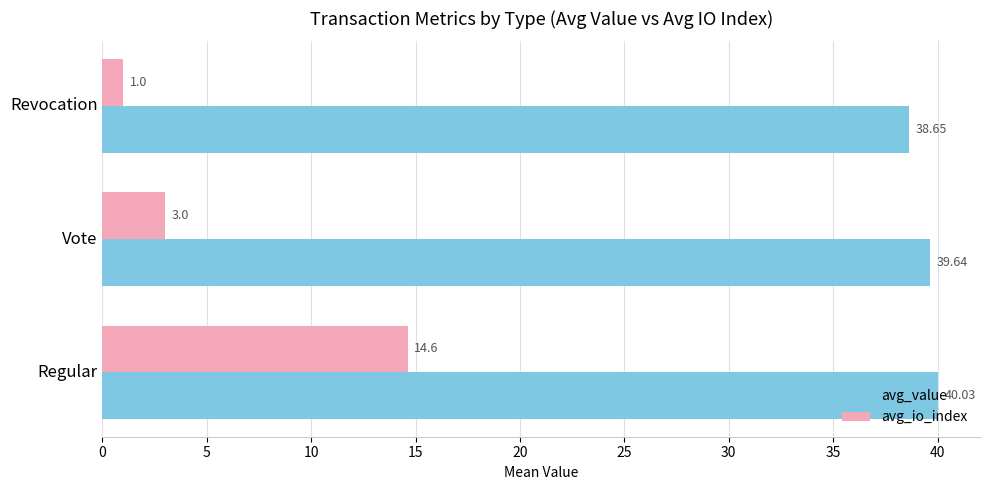

What is the maximum value shown in the chart?

40.0